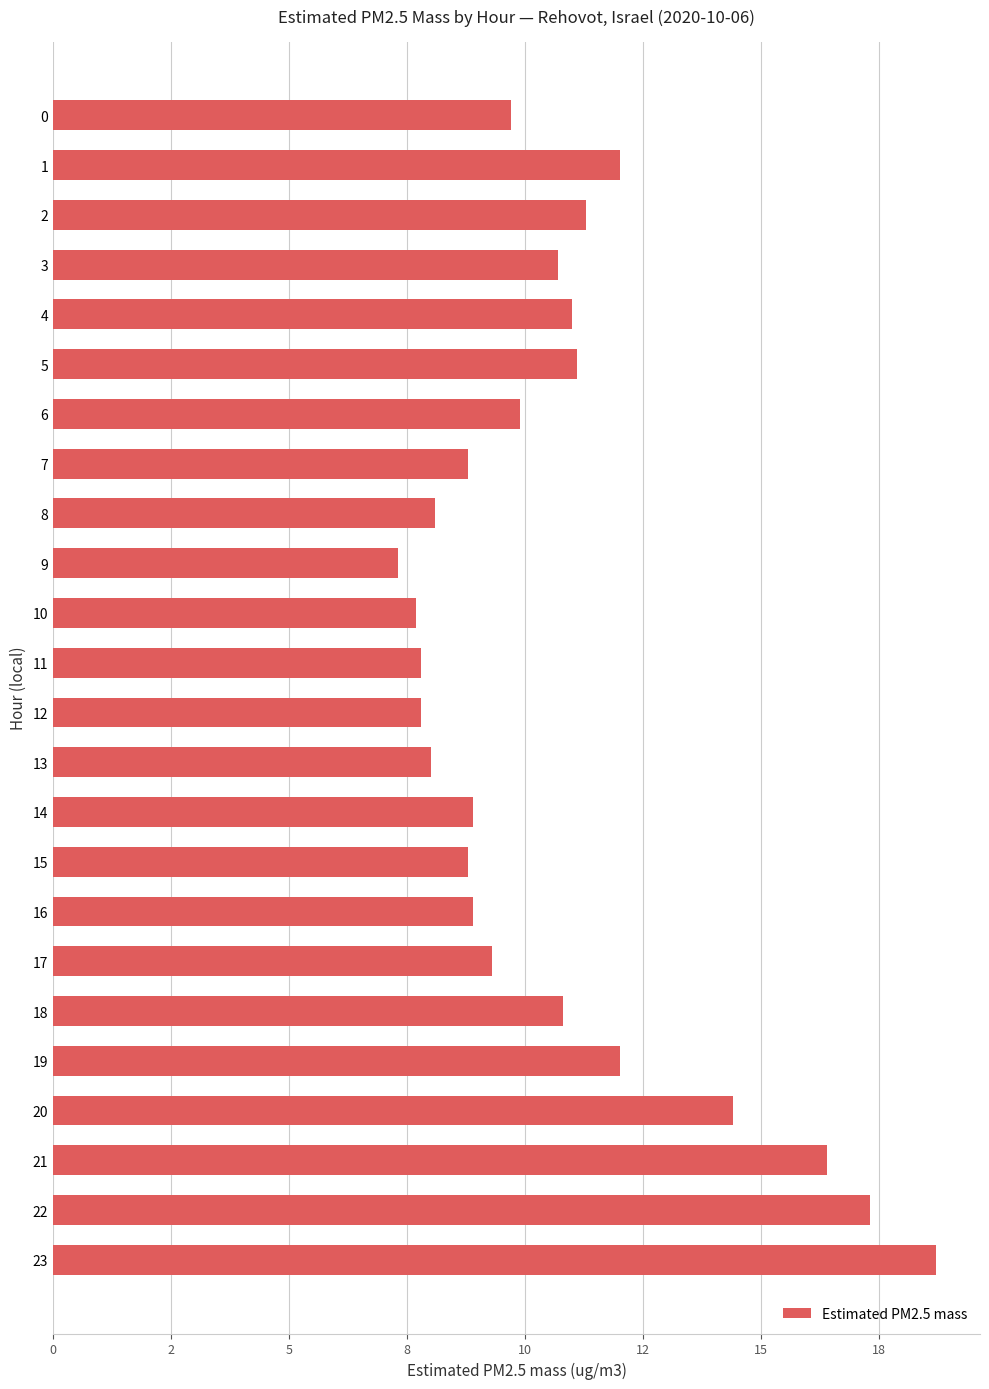

Is it true that the value at 6 is 6.8?

False